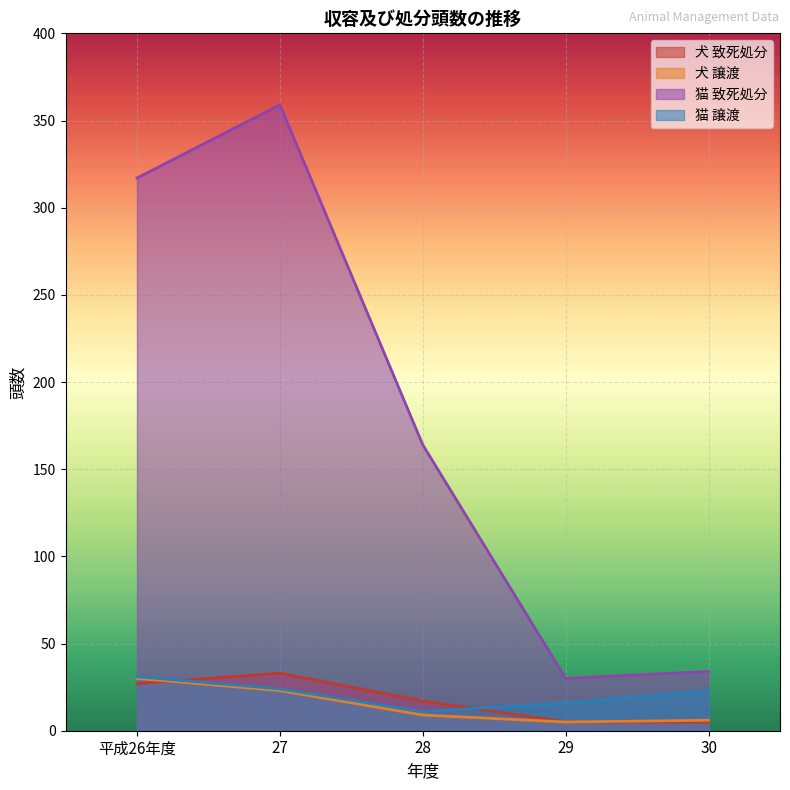

What position from the right is 平成26年度?

5